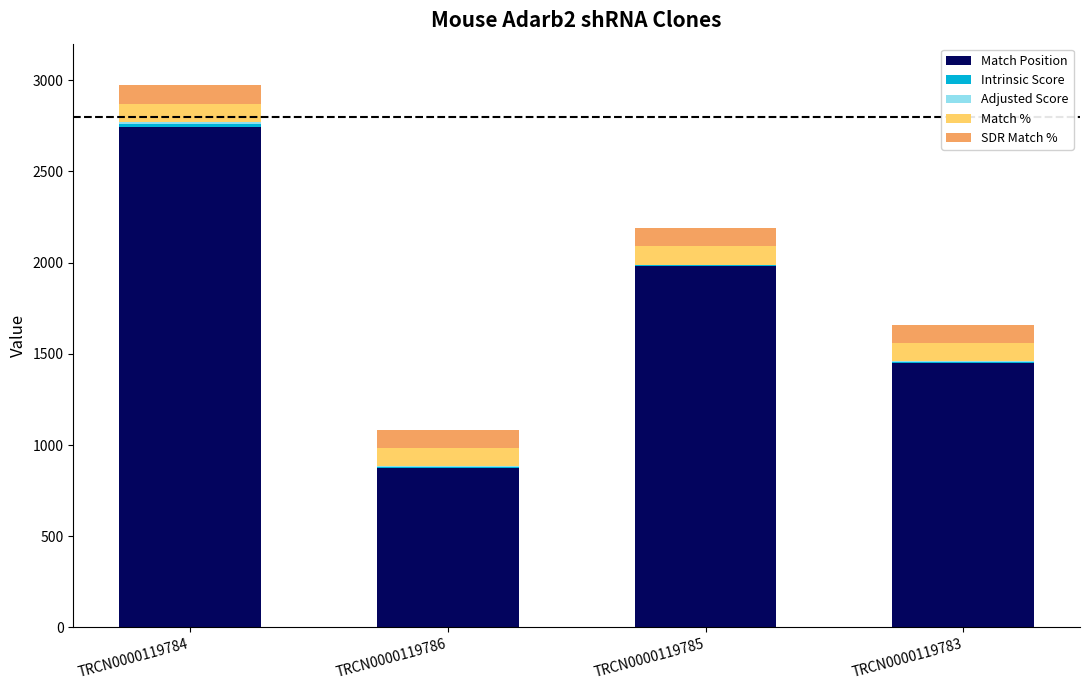

The value of Match Position at TRCN0000119786 is 1382.1. True or false?

False